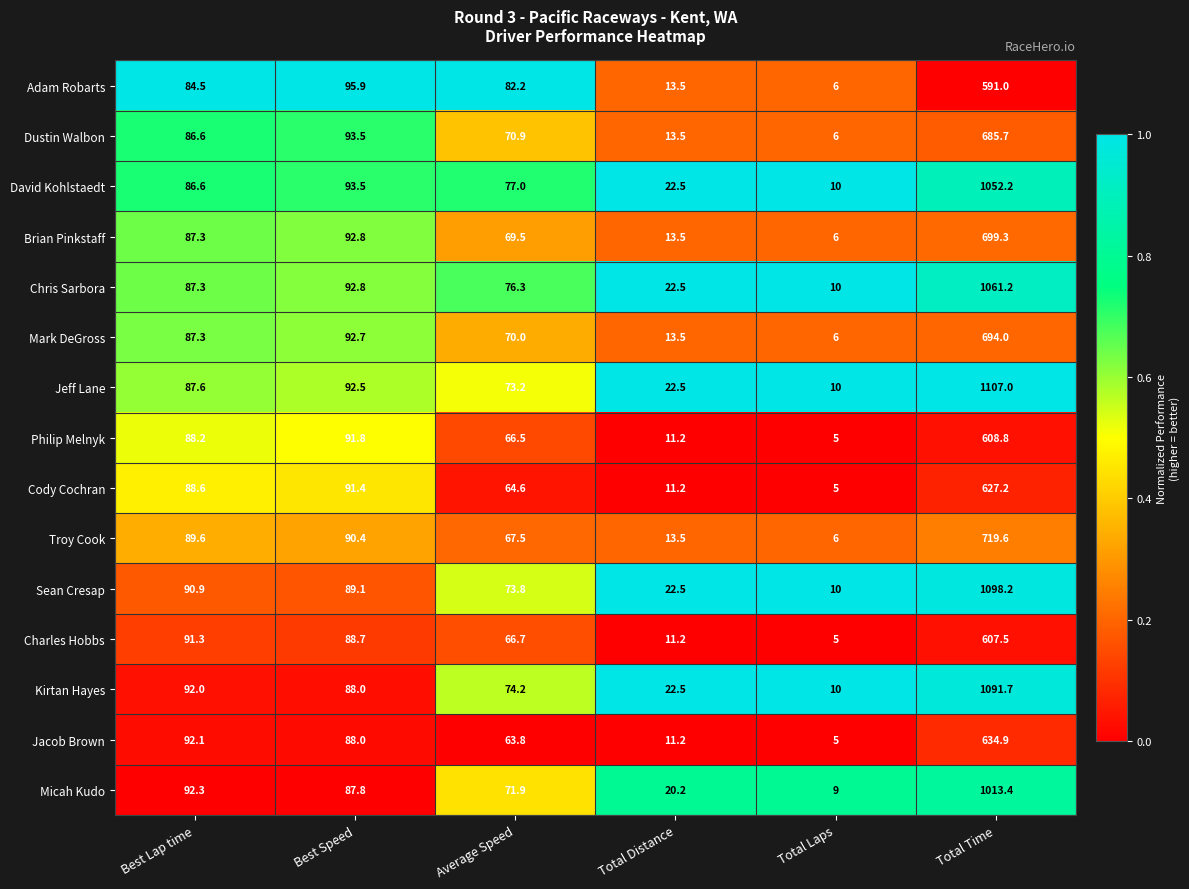

The Jacob Brown series shows 63.8 at Average Speed. True or false?

True